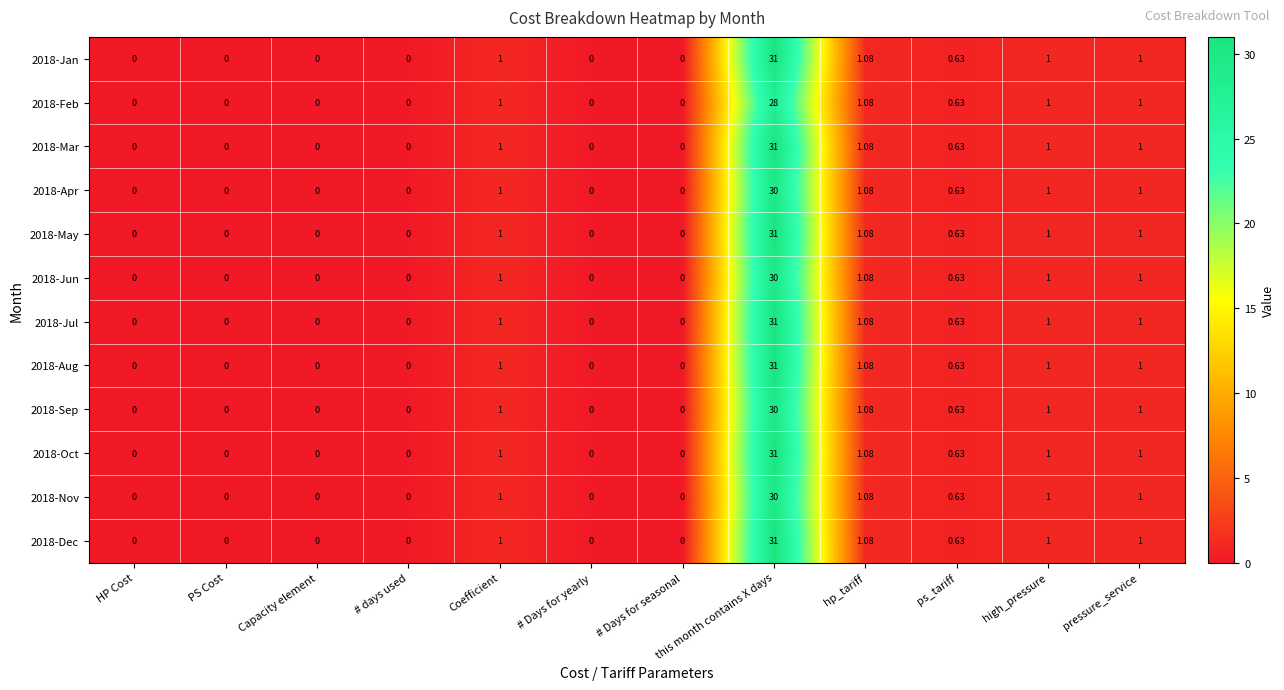

Which category has the highest value in the 2018-May series?

this month contains X days